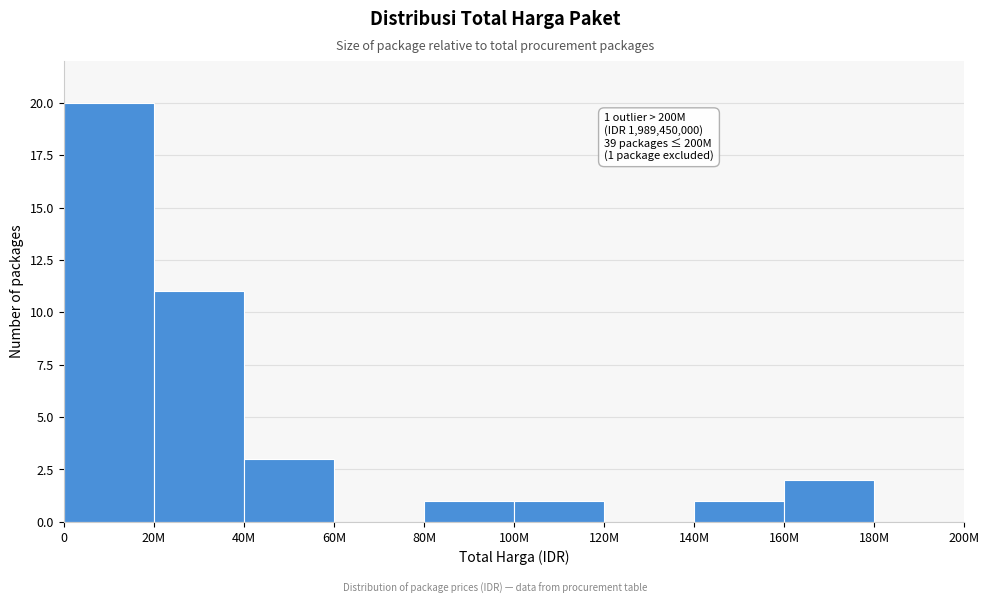

Reading left to right, list all the values displayed in this chart.

0=20	20M=11	40M=3	60M=0	80M=1	100M=1	120M=0	140M=1	160M=2	180M=0